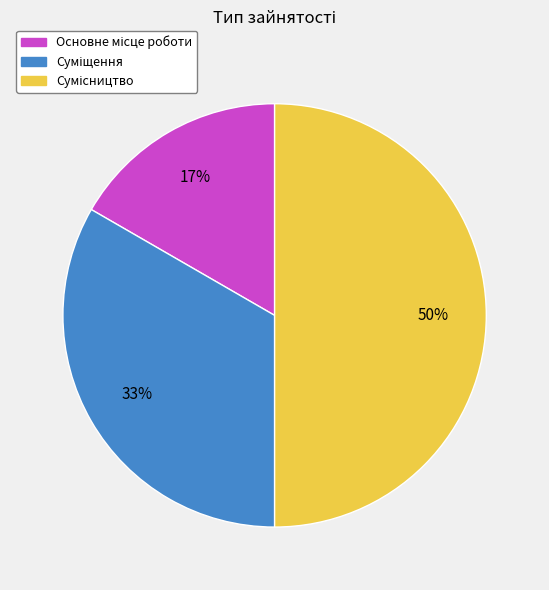

To the nearest percent, what is the difference between the largest and smallest slice percentages?

33%